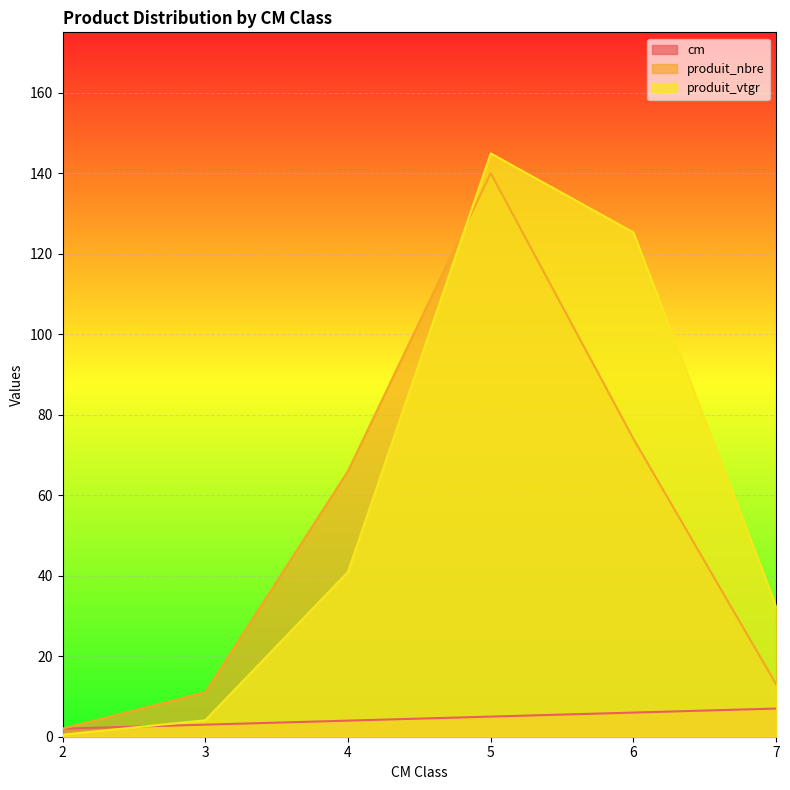

At which label is produit_vtgr closest to 72?

4